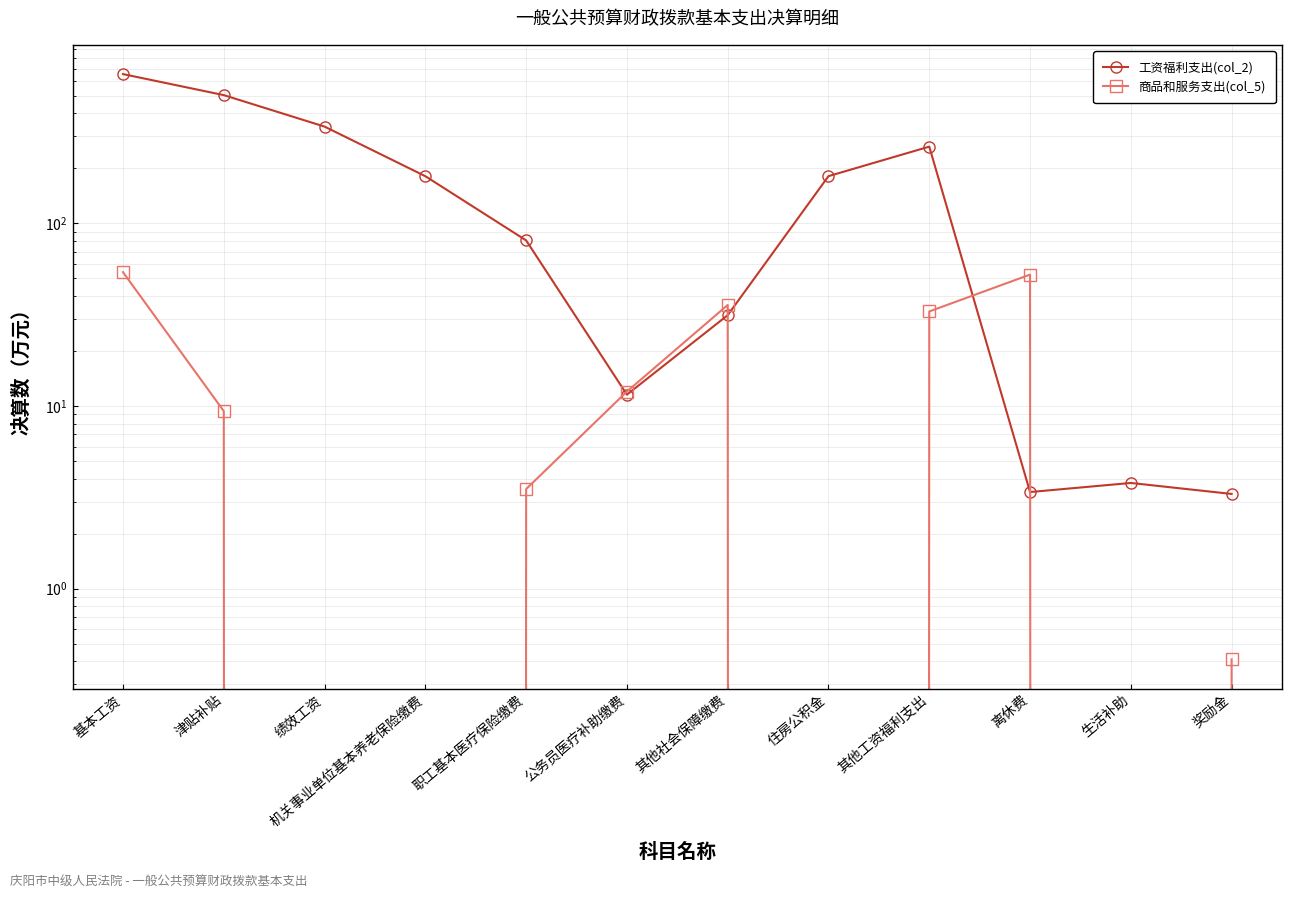

Where is 工资福利支出(col_2) nearest to the value 330?

绩效工资